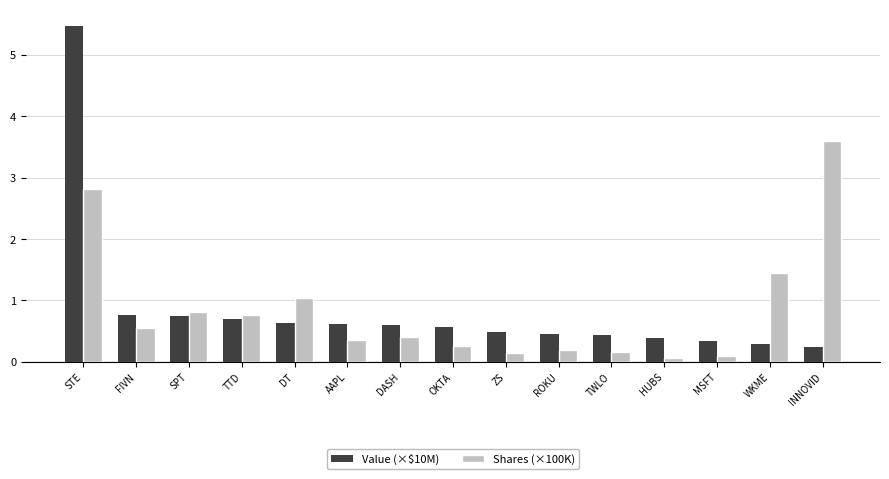

What is the difference between the Value (×$10M) values at TWLO and MSFT?

0.1